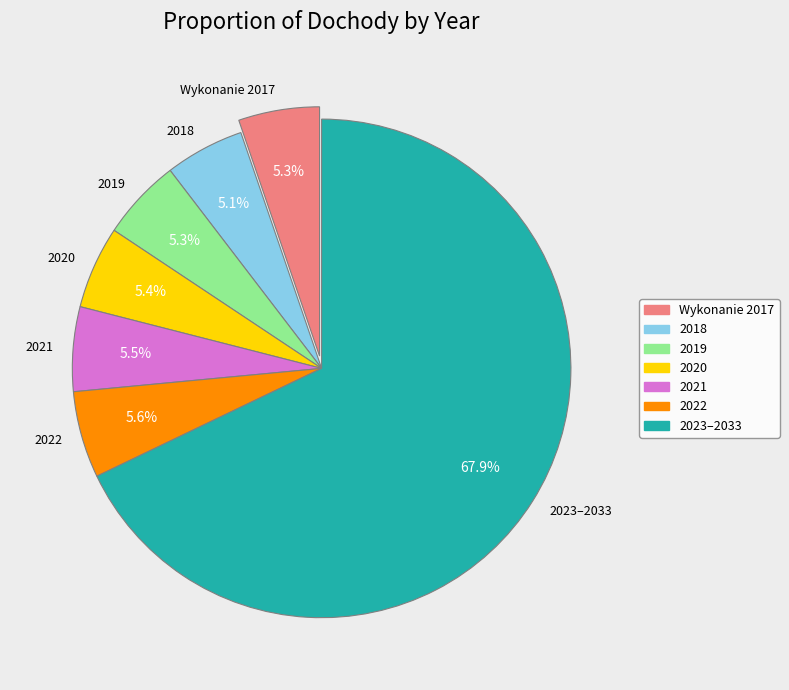

What percentage is NOT represented by 2018?

94.9%